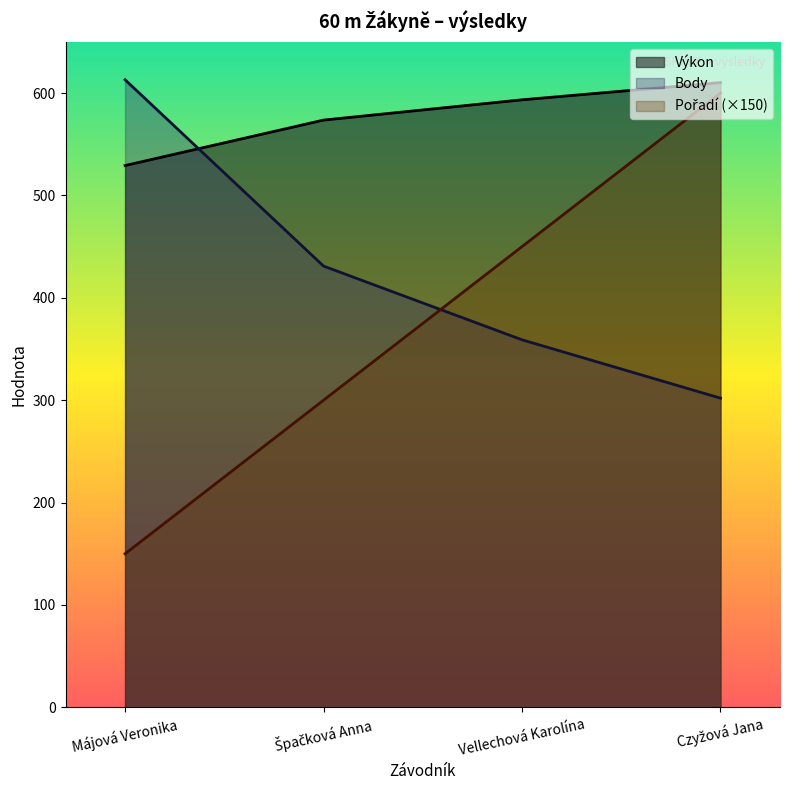

At which label does Body reach its peak?

Májová Veronika